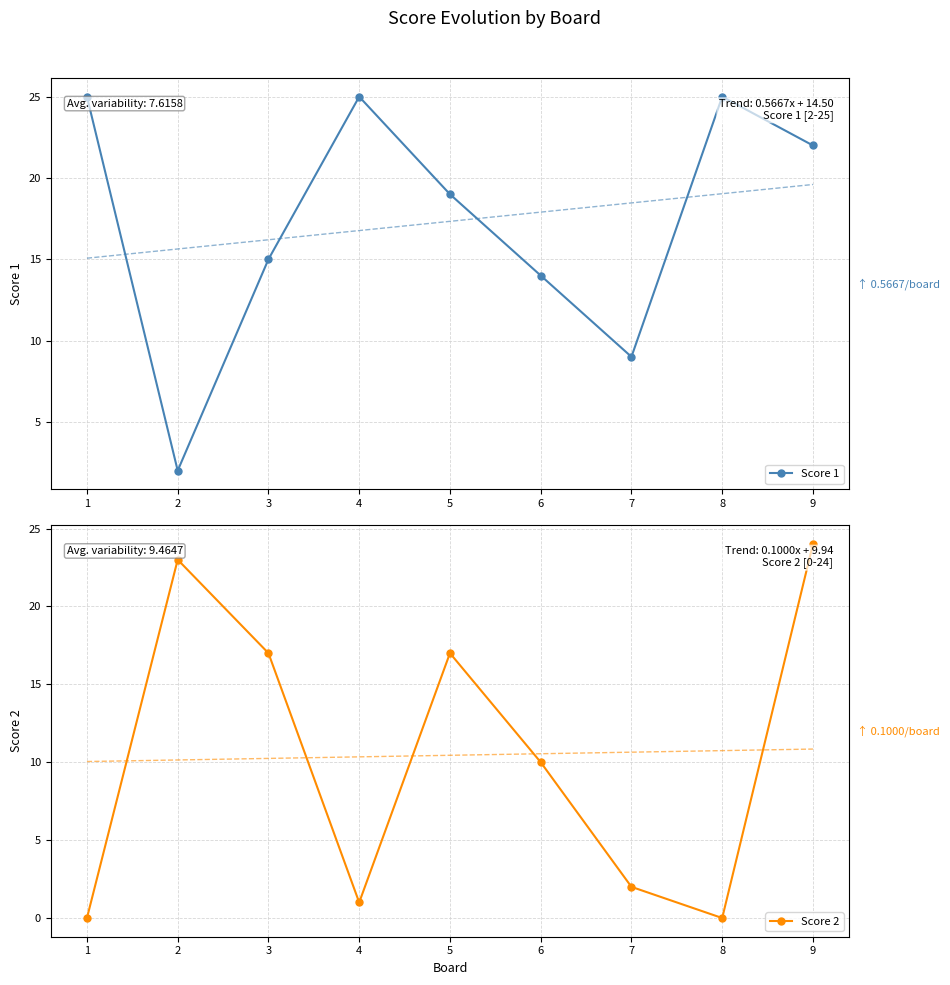

Which series has the largest range (max minus min)?

Score 2